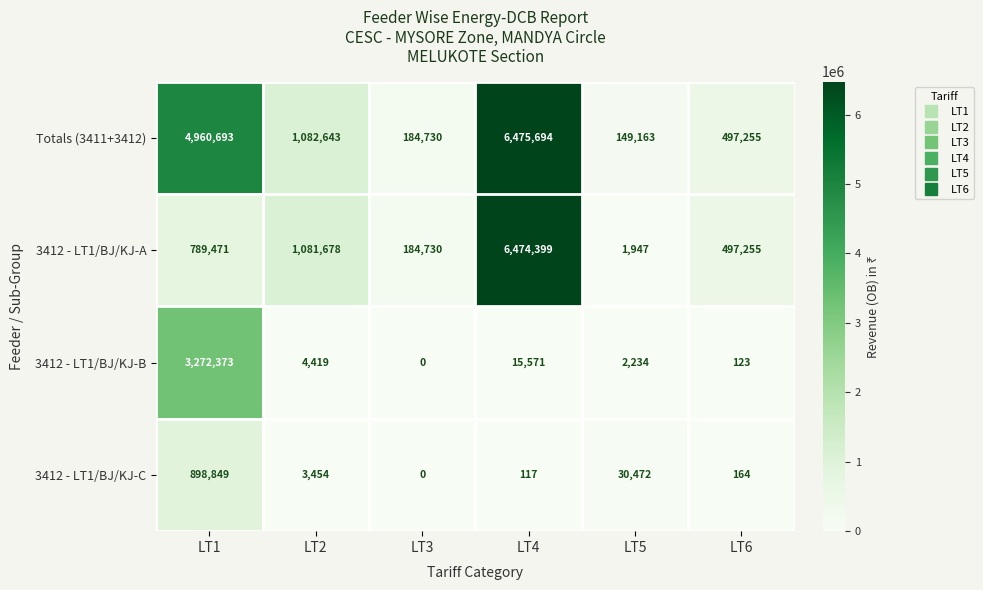

What is the spread (max minus min) of values at LT6?

497132